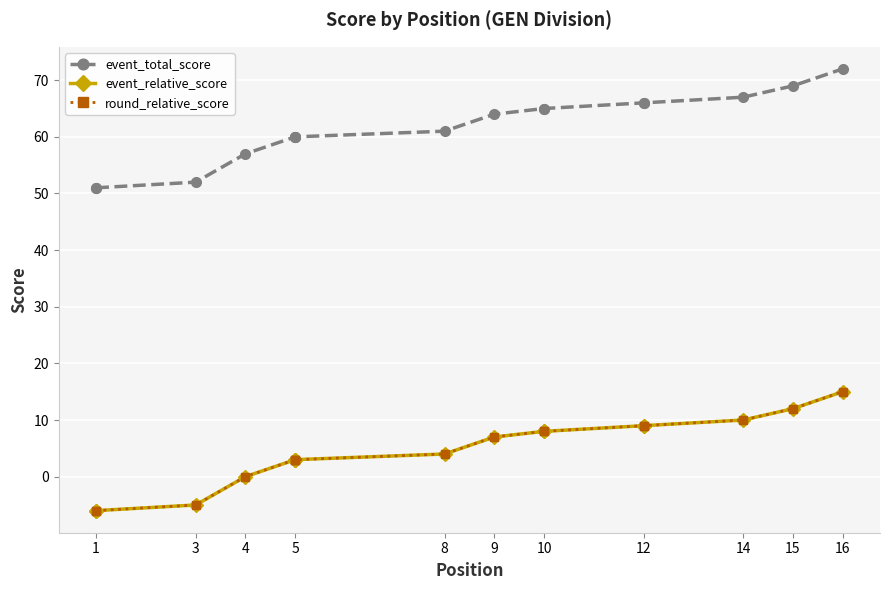

Between 5 and 12, which series saw the biggest shift?

event_total_score